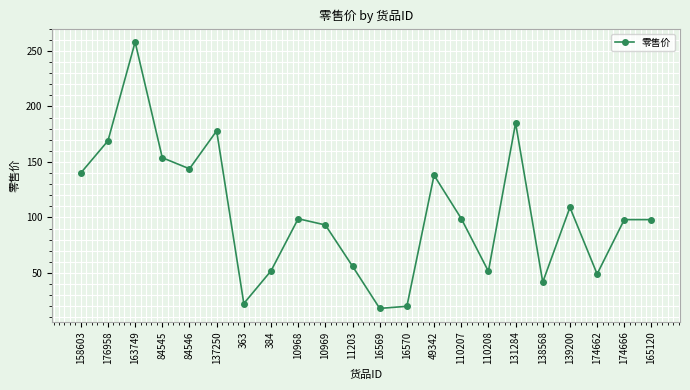

Read the value at 10969.

93.2